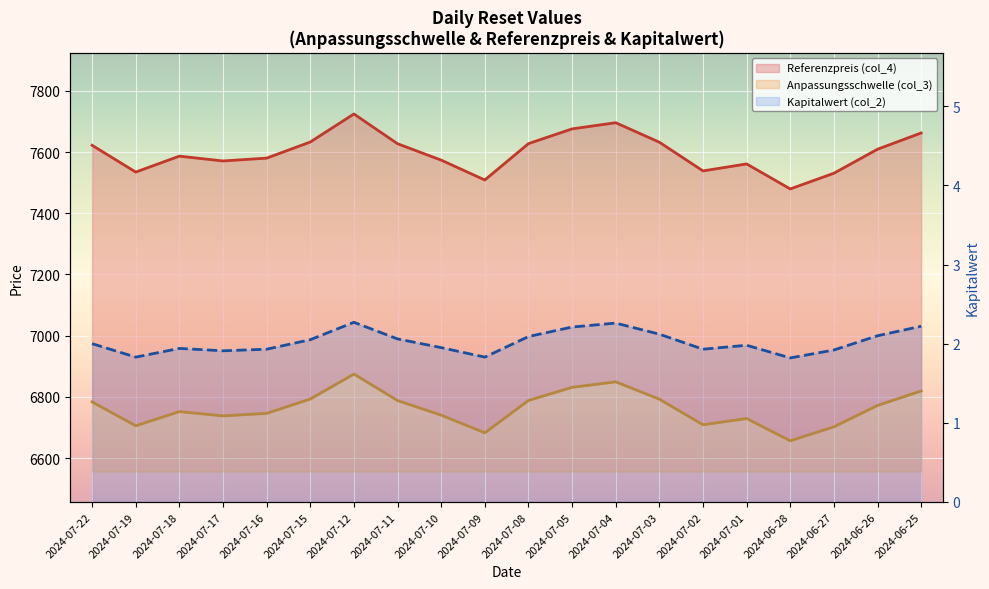

At 2024-07-01, list the series in order from smallest to largest.

Kapitalwert (col_2), Anpassungsschwelle (col_3), Referenzpreis (col_4)